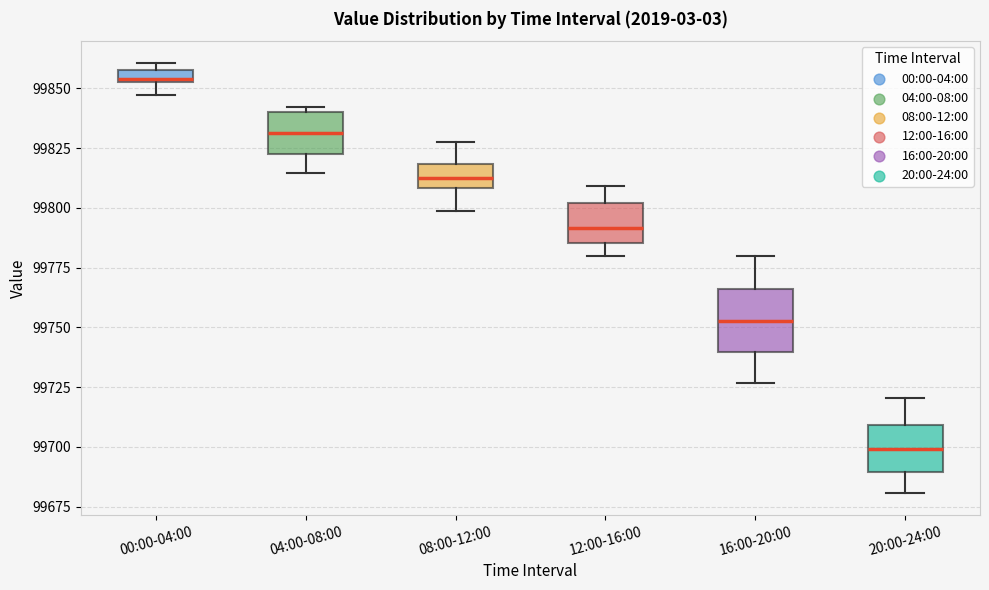

Which box is the tallest, from its lower edge to its upper edge?

16:00-20:00